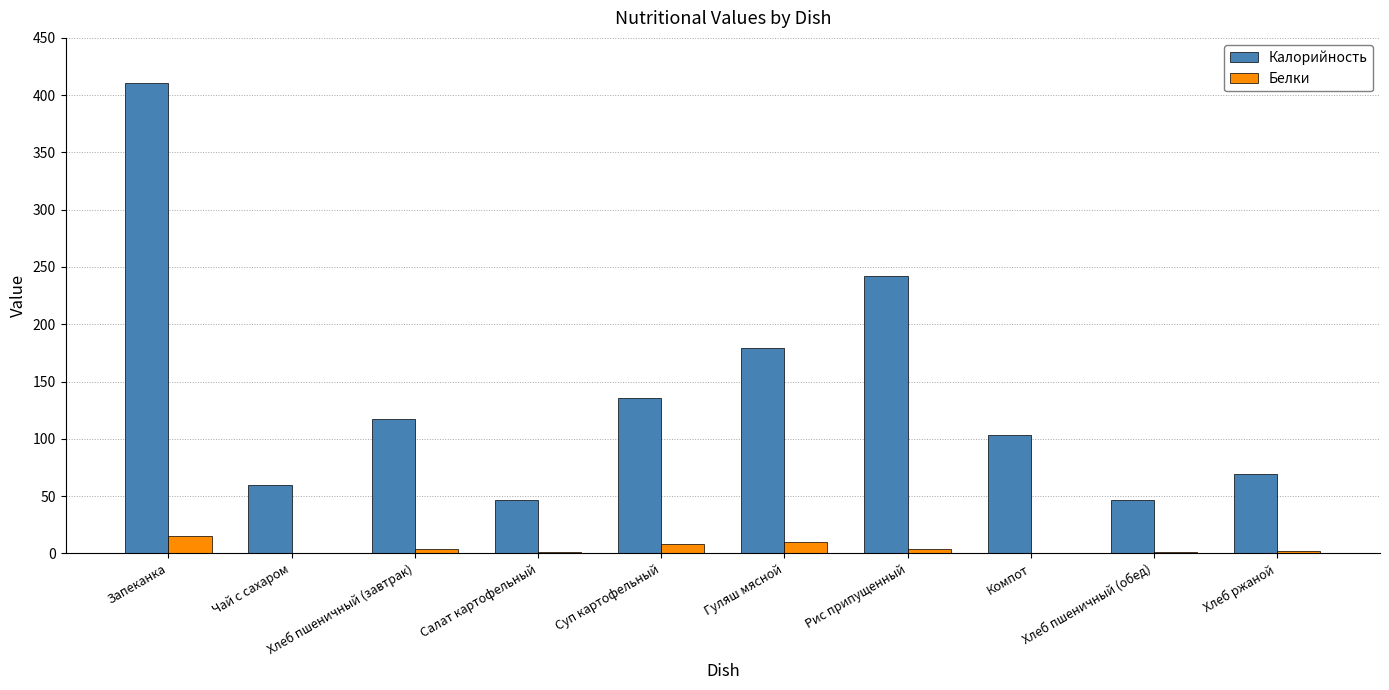

The Калорийность series shows 286.9 at Гуляш мясной. True or false?

False